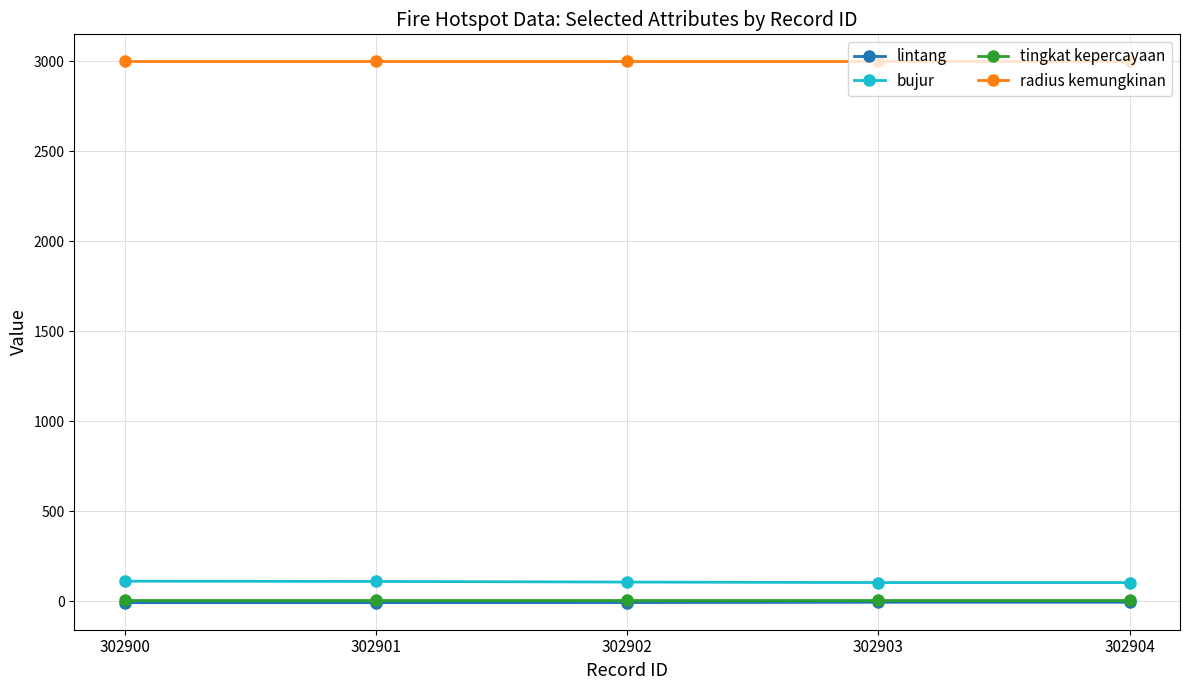

What is the minimum value for bujur?

104.1